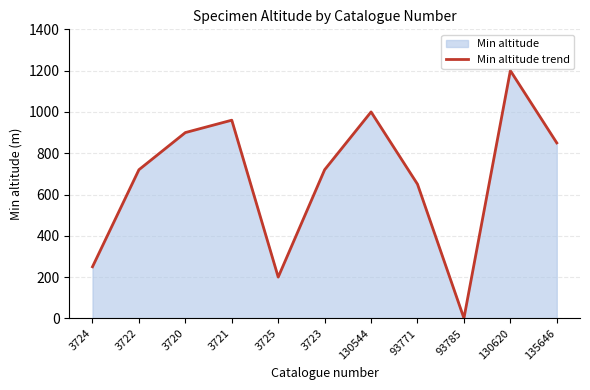

What is the ratio of the value at 3724 to the value at 3722?

0.3